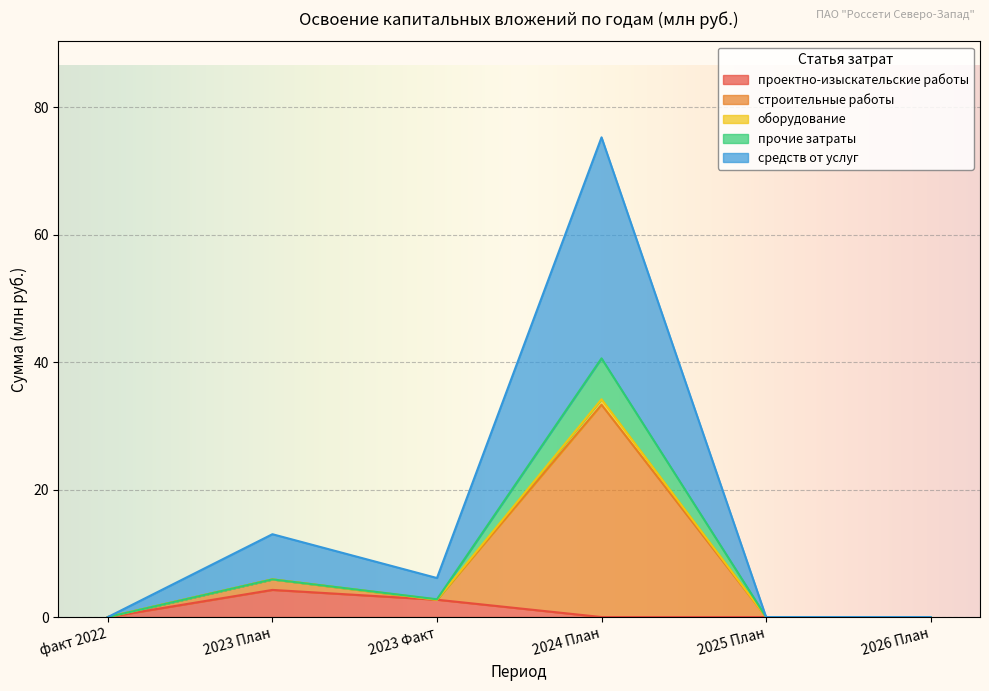

The проектно-изыскательские работы series shows 0.0 at 2025 План. True or false?

True